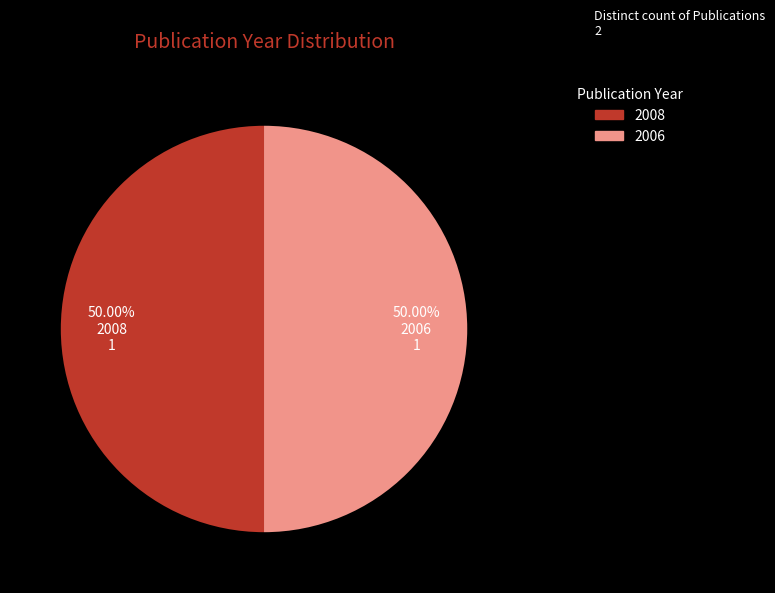

Is there any slice that represents more than half of the pie?

Yes